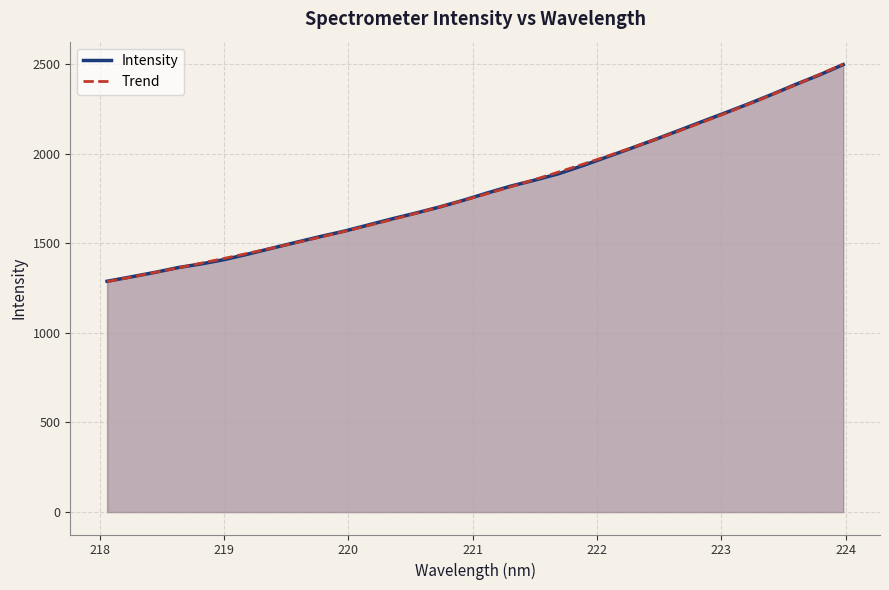

What is the maximum value shown in the chart?

2499.2